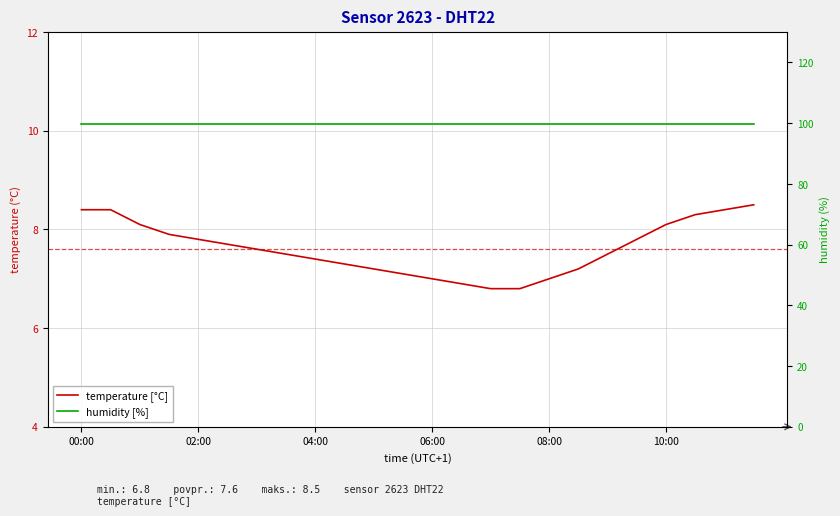

True or false: humidity [%] has a value of 99.9 at 06:00.

True